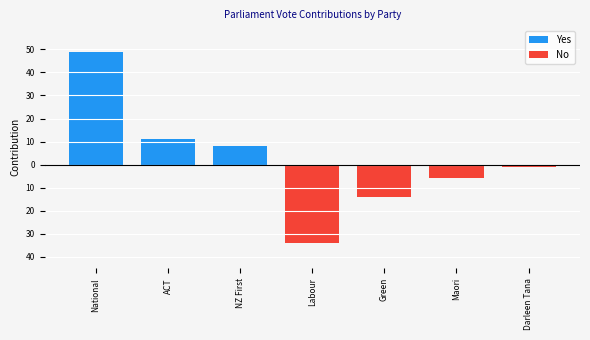

The No series shows -6 at Maori. True or false?

True